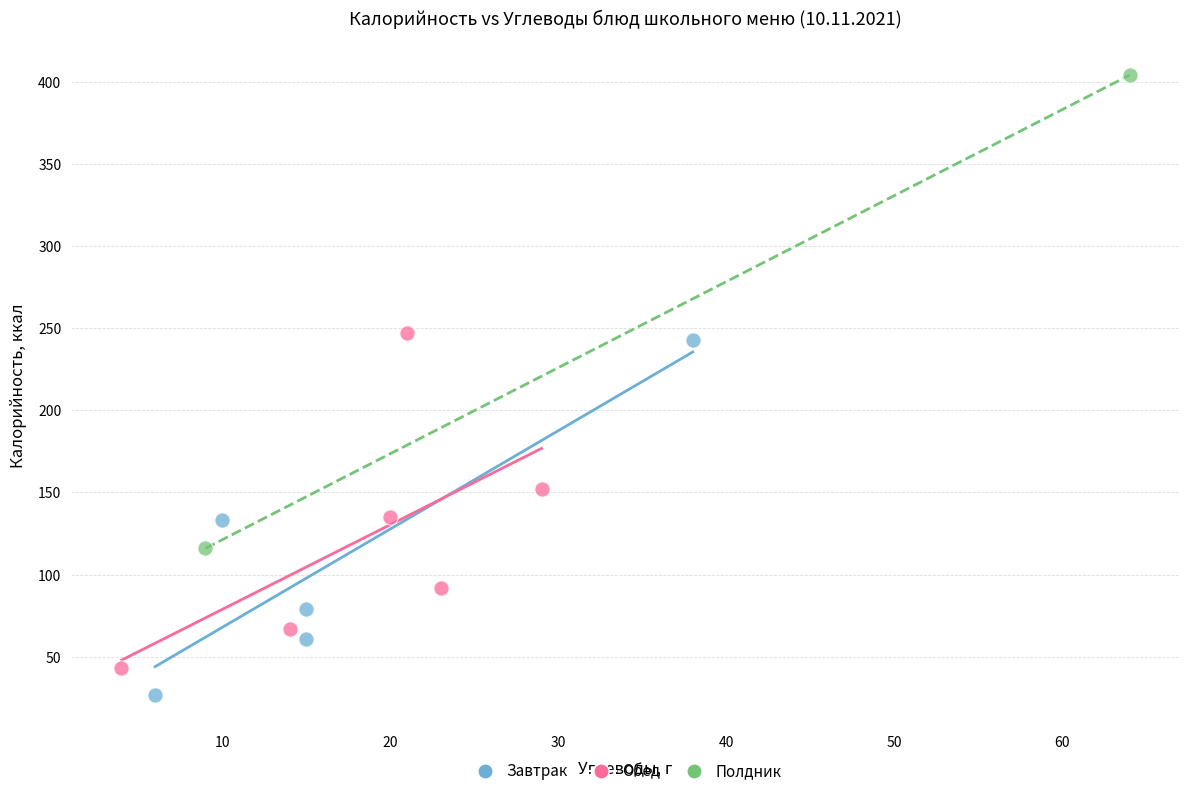

Which series has the widest spread of Y values?

Полдник